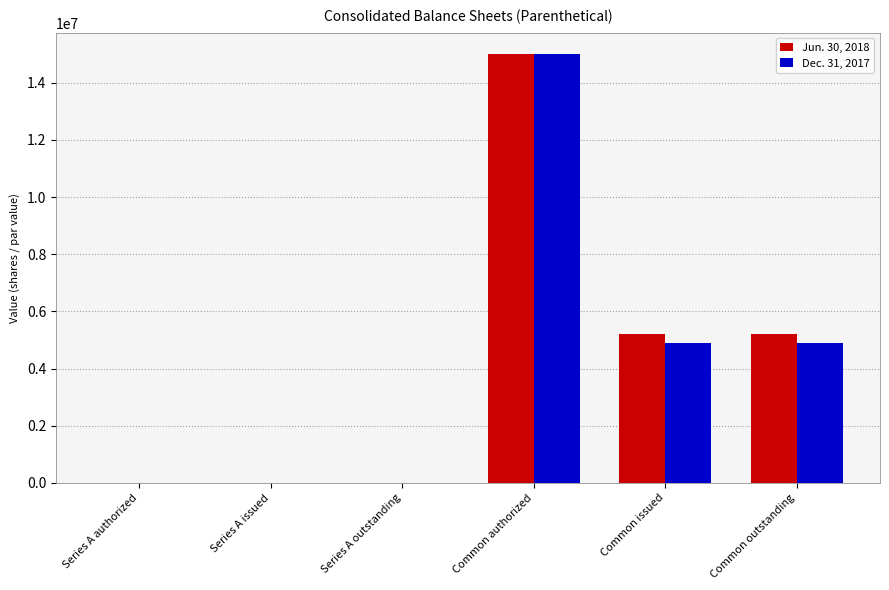

What is the highest value of the Dec. 31, 2017 series?

15000000